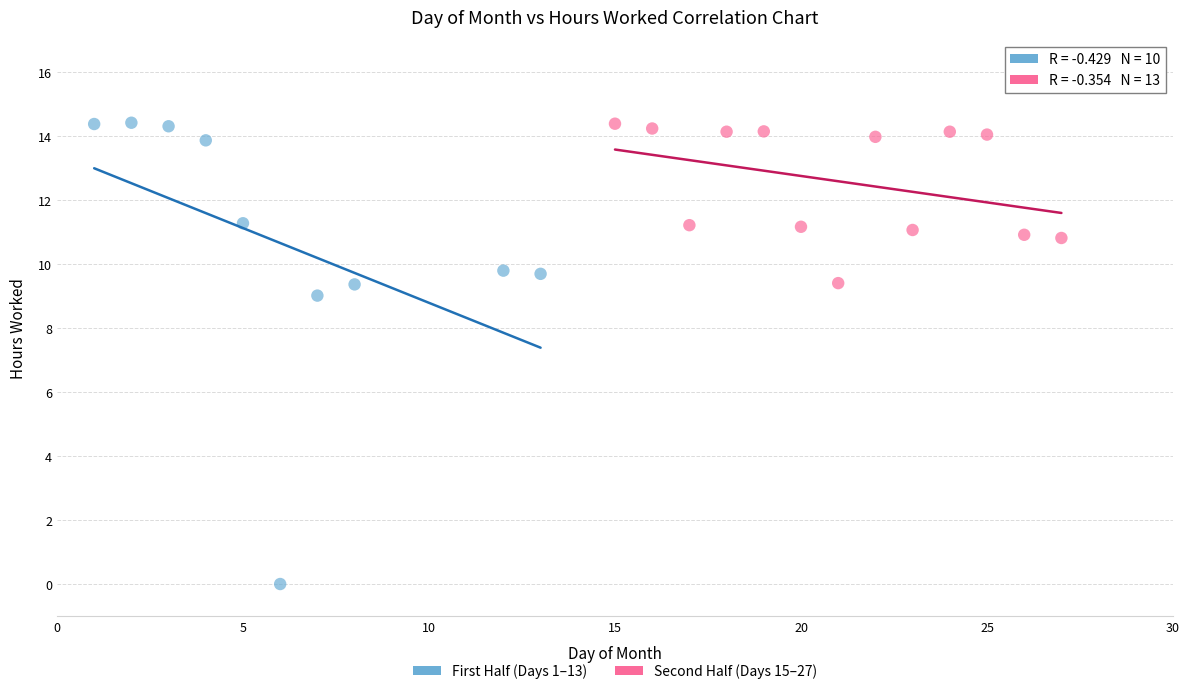

Which series has the widest spread of Y values?

First Half (Days 1–13)